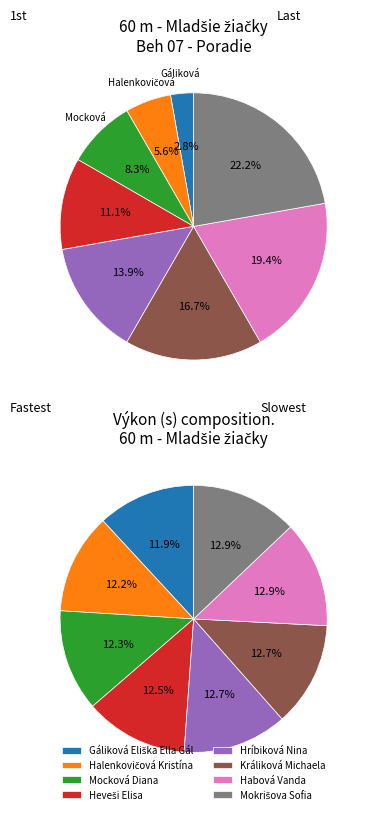

Which slice is the smallest?

Gáliková Eliška Ella Gál